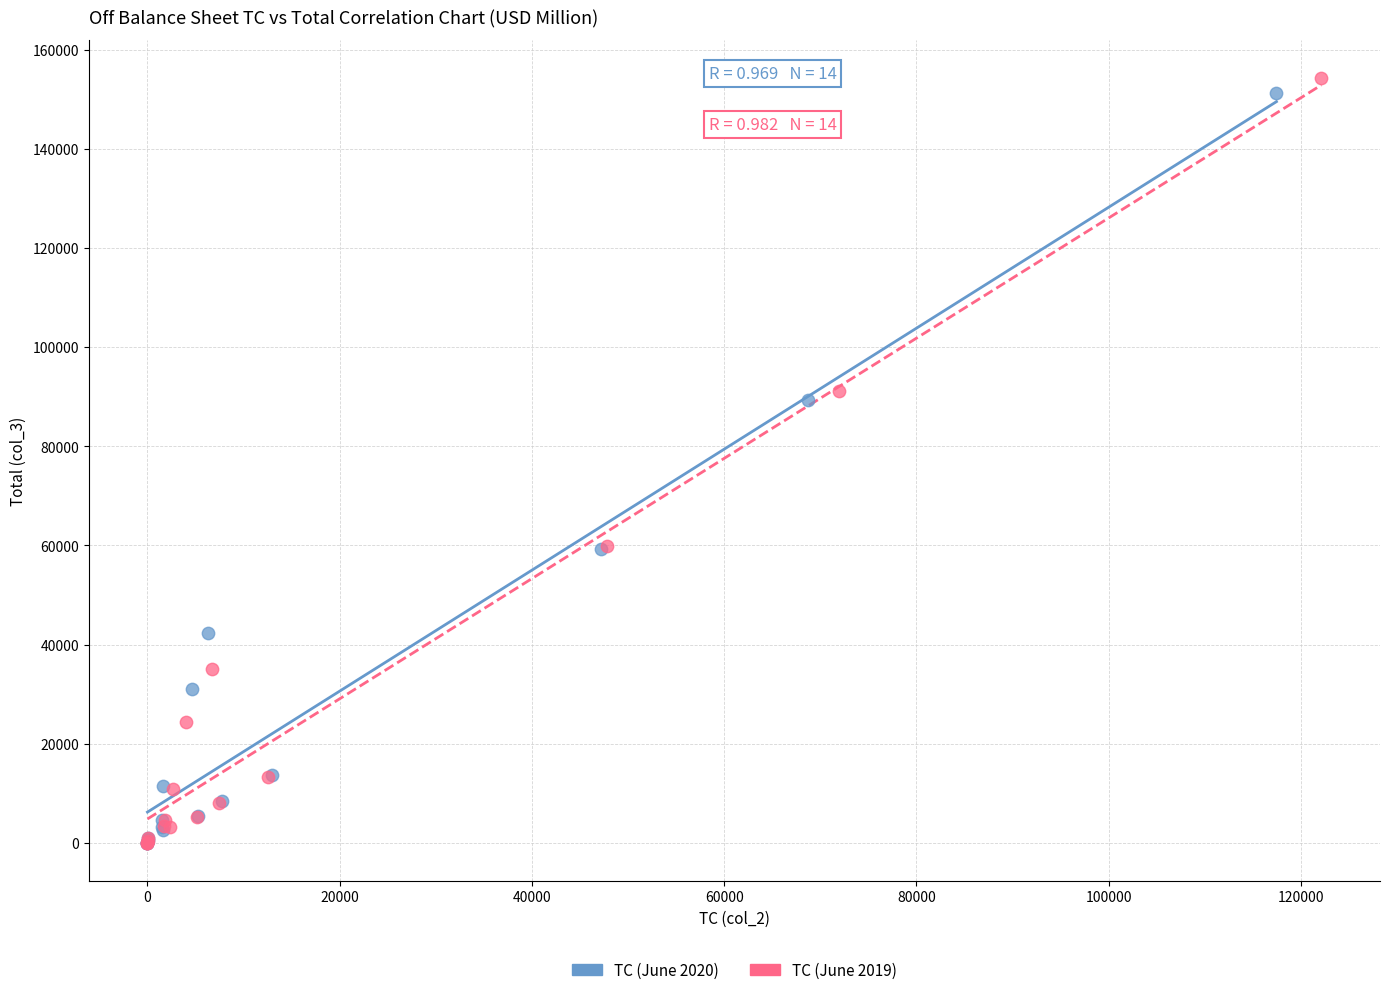

Which series has the largest Y range (max minus min)?

TC (June 2019)